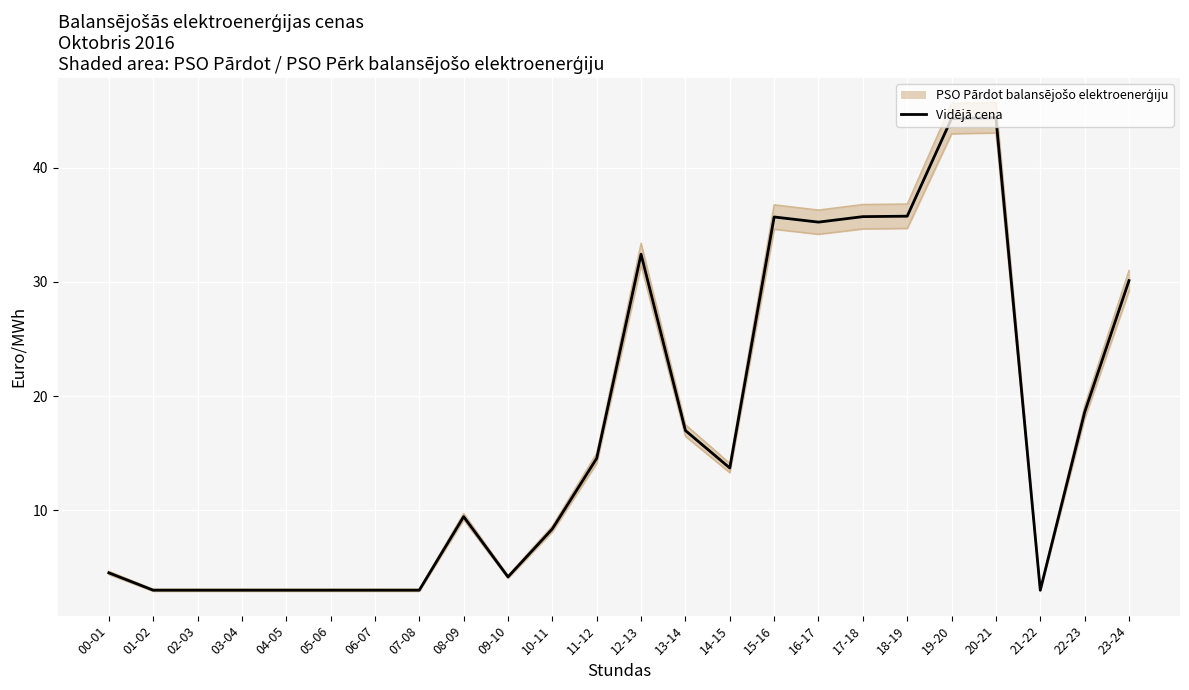

Between 09-10 and 13-14, which is larger?

13-14